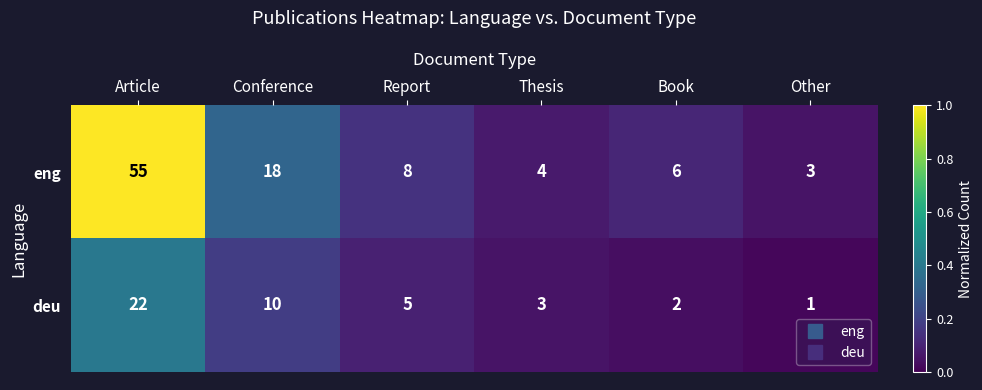

What is the maximum value shown in the chart?

55